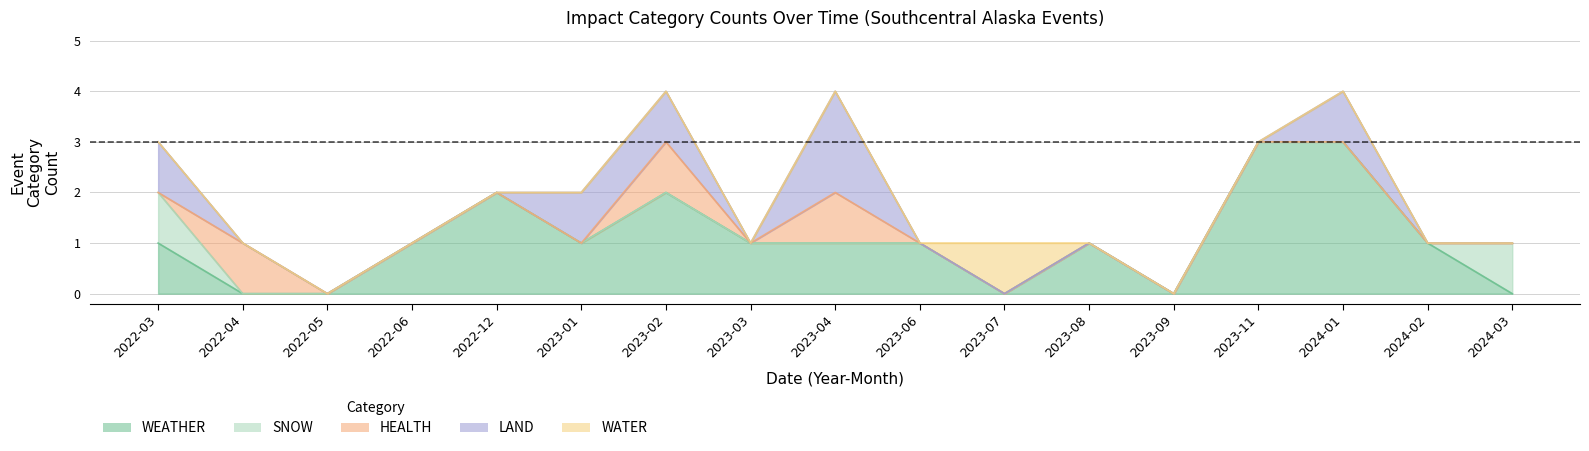

True or false: LAND_sum and SNOW_sum cross at least once.

False